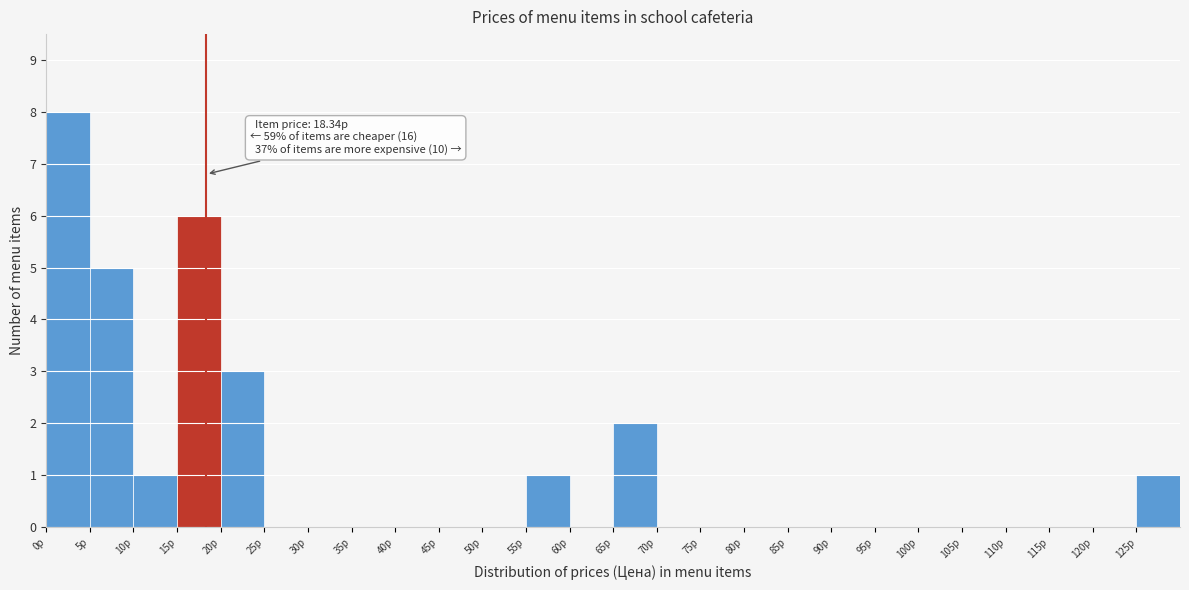

Over which range of the x-axis is the bar tallest?

0 to 5